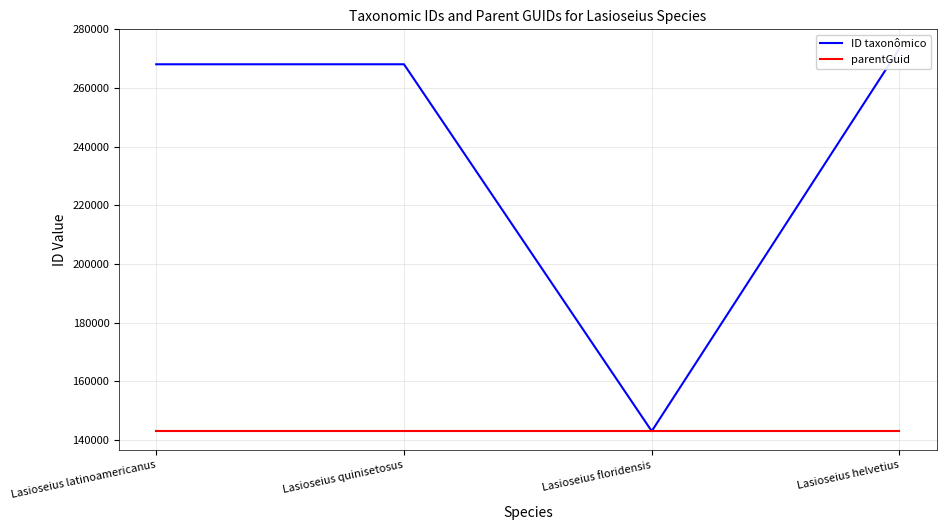

What is the average value of the parentGuid series?

143061